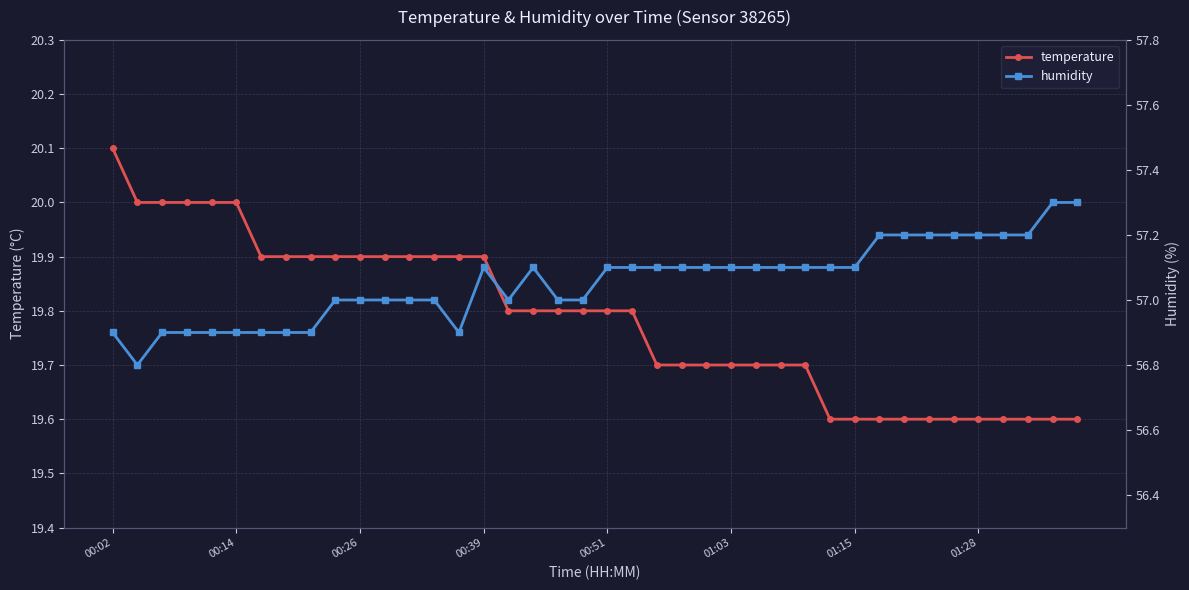

Which category has the highest value in the temperature series?

00:02